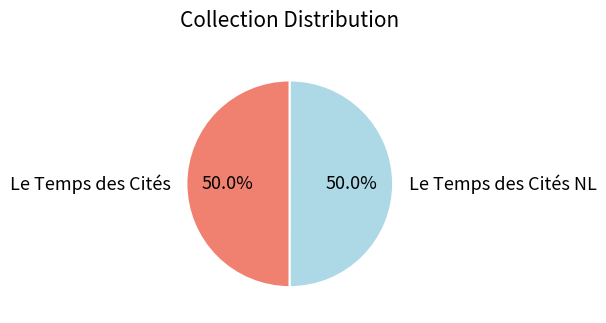

What percentage do Le Temps des Cités and Le Temps des Cités NL together represent?

100.0%